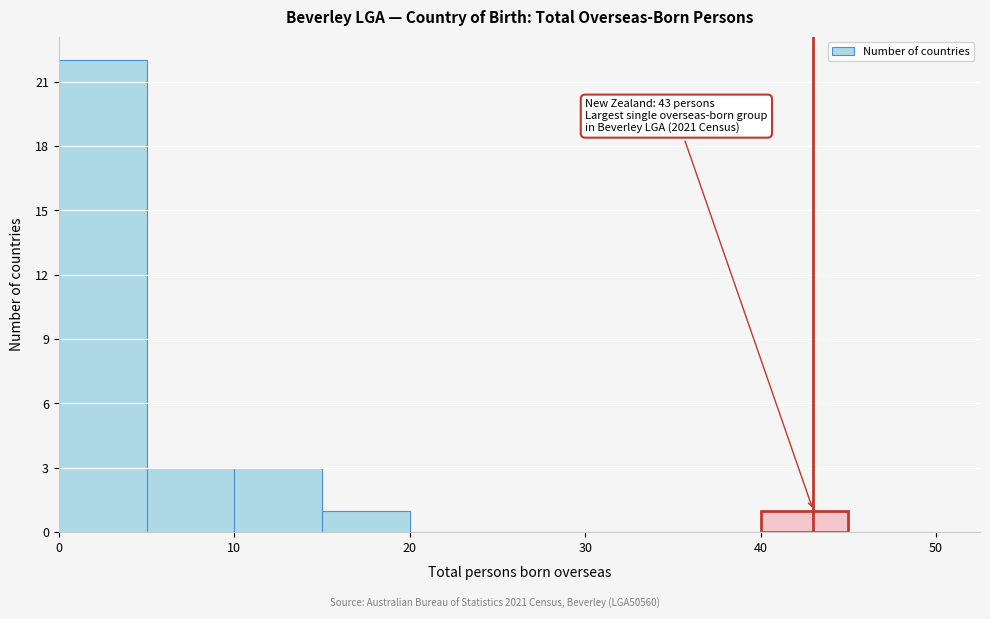

Which range on the x-axis has the tallest bar?

0 to 5